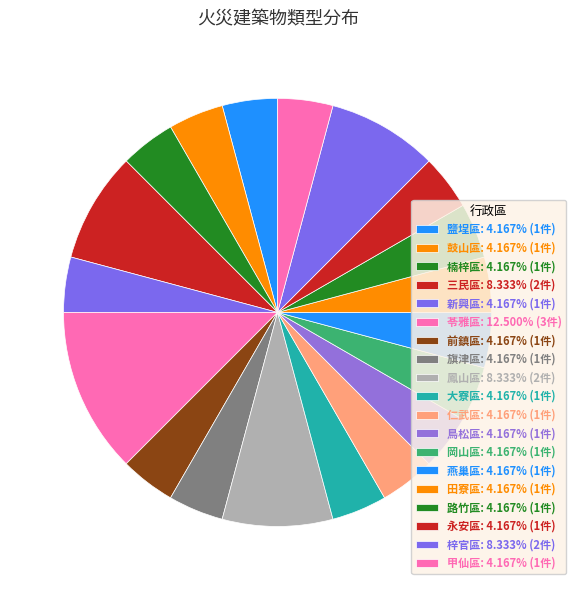

Count the number of slices in the pie.

19